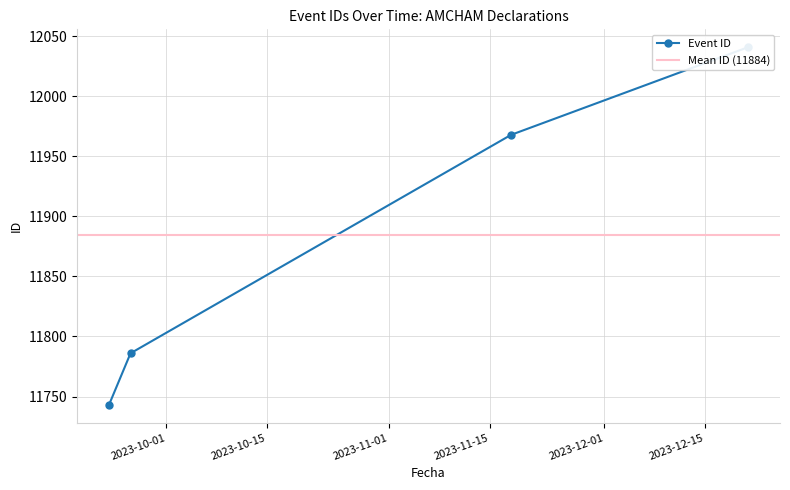

True or false: there are more than 2 points higher than both neighbors.

False